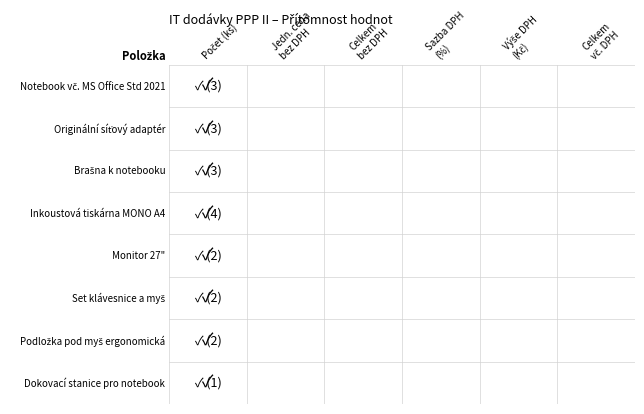

The value of Set klávesnice a myš at 4 is 0. True or false?

True